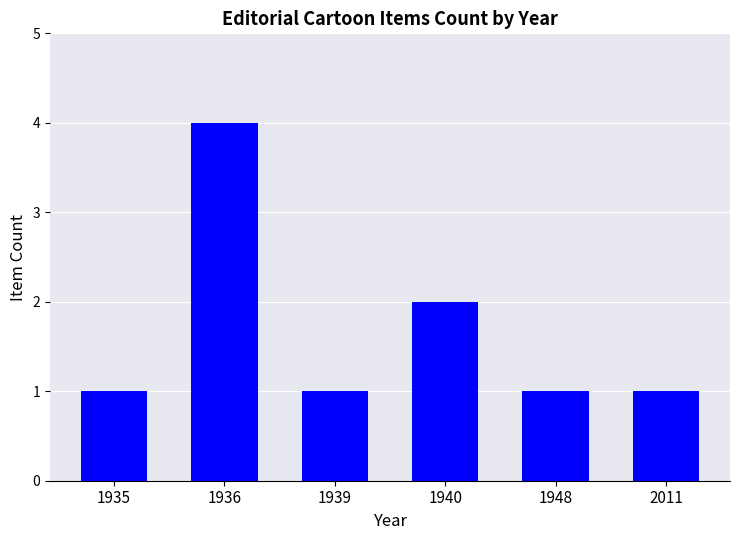

What is the change in value from 1935 to 1940?

+1